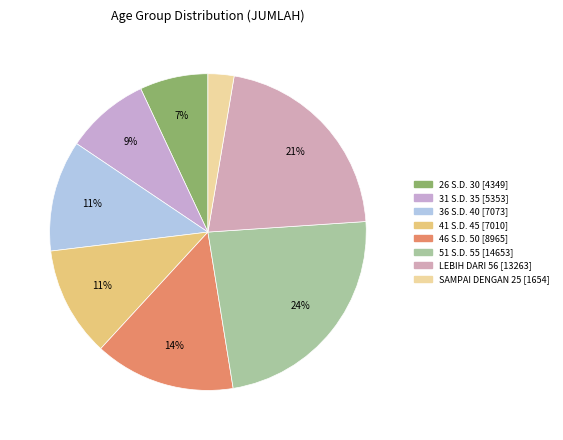

Count the number of slices in the pie.

8